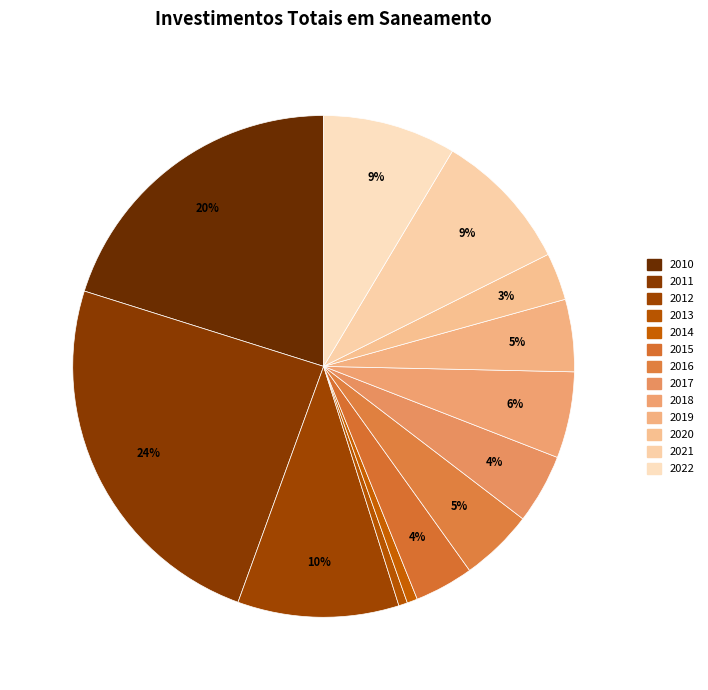

Rank the categories by value from lowest to highest.

2013, 2014, 2020, 2015, 2017, 2019, 2016, 2018, 2022, 2021, 2012, 2010, 2011